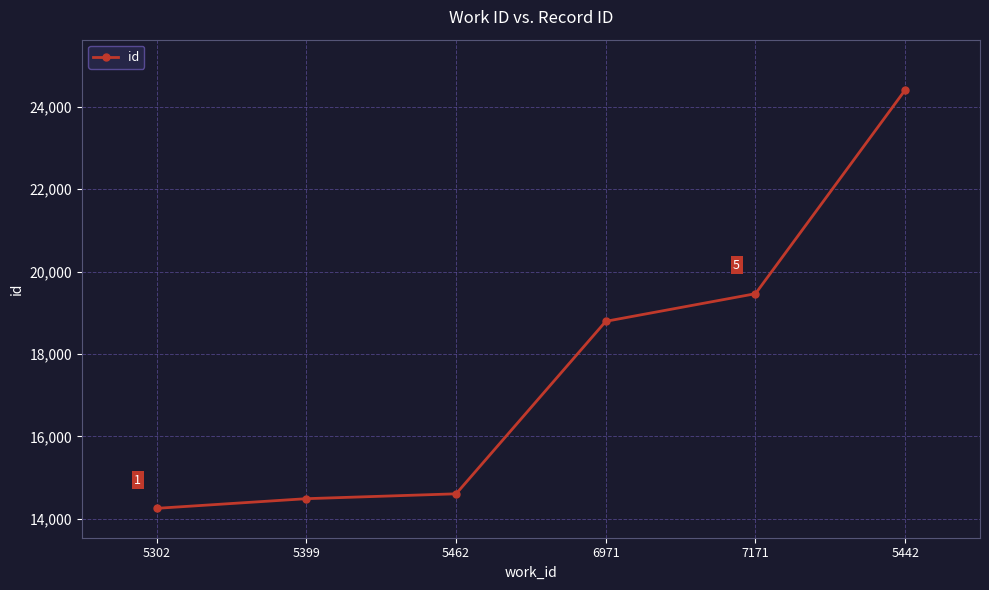

Rank the categories by value from highest to lowest.

5442, 7171, 6971, 5462, 5399, 5302